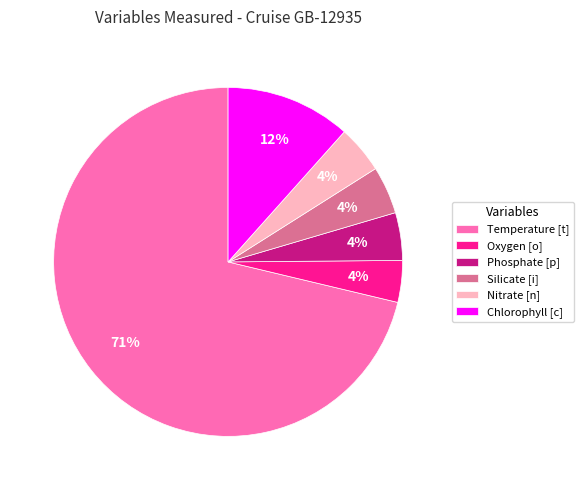

Is there a majority slice in this chart?

Yes